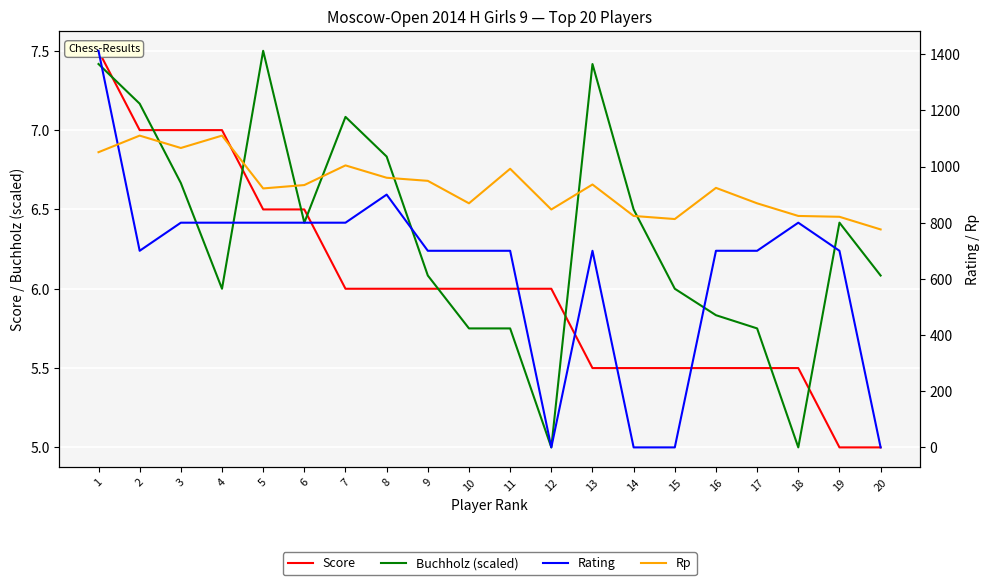

What is the difference between the Rating values at 8 and 19?

200.0